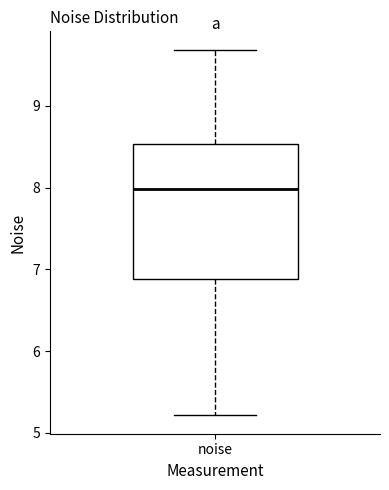

Where does the upper whisker of the box for noise end on the y-axis? The values are not printed on the chart, so give them approximately, as read against the axis.

9.7